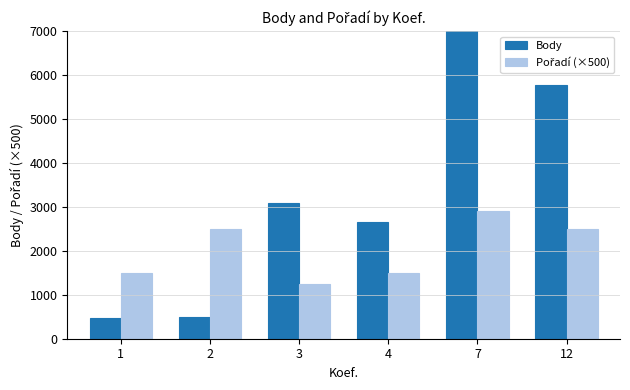

What value does the Pořadí (×500) series have at 7, to the nearest 50?

2900